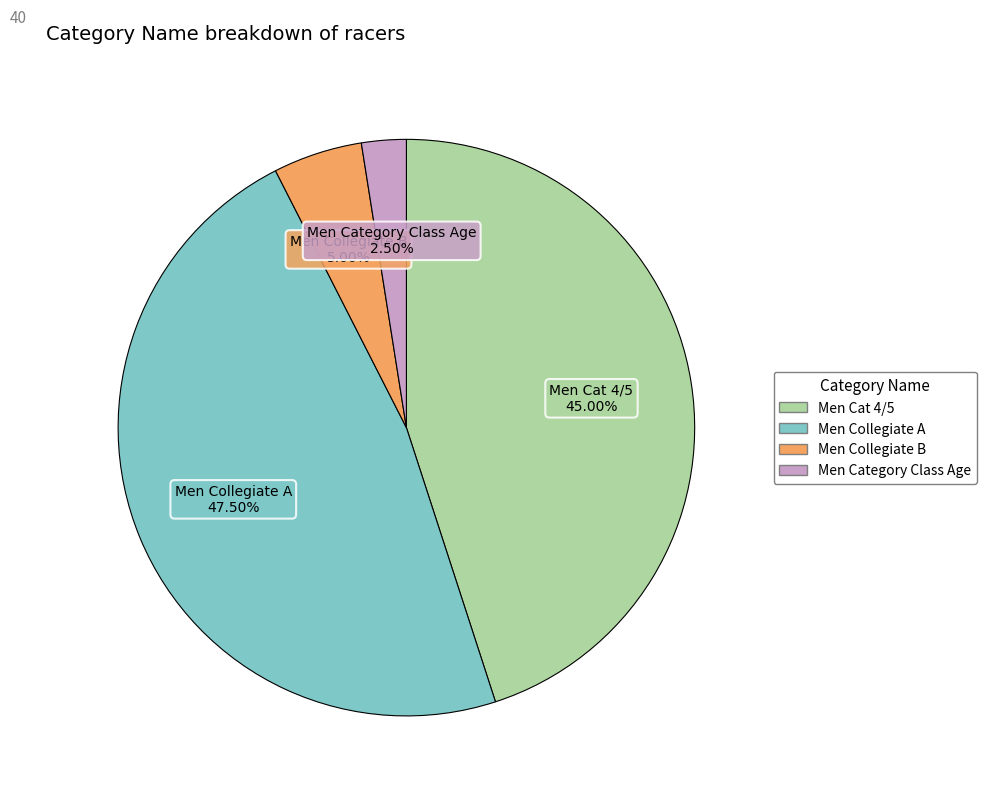

Count the number of slices in the pie.

4